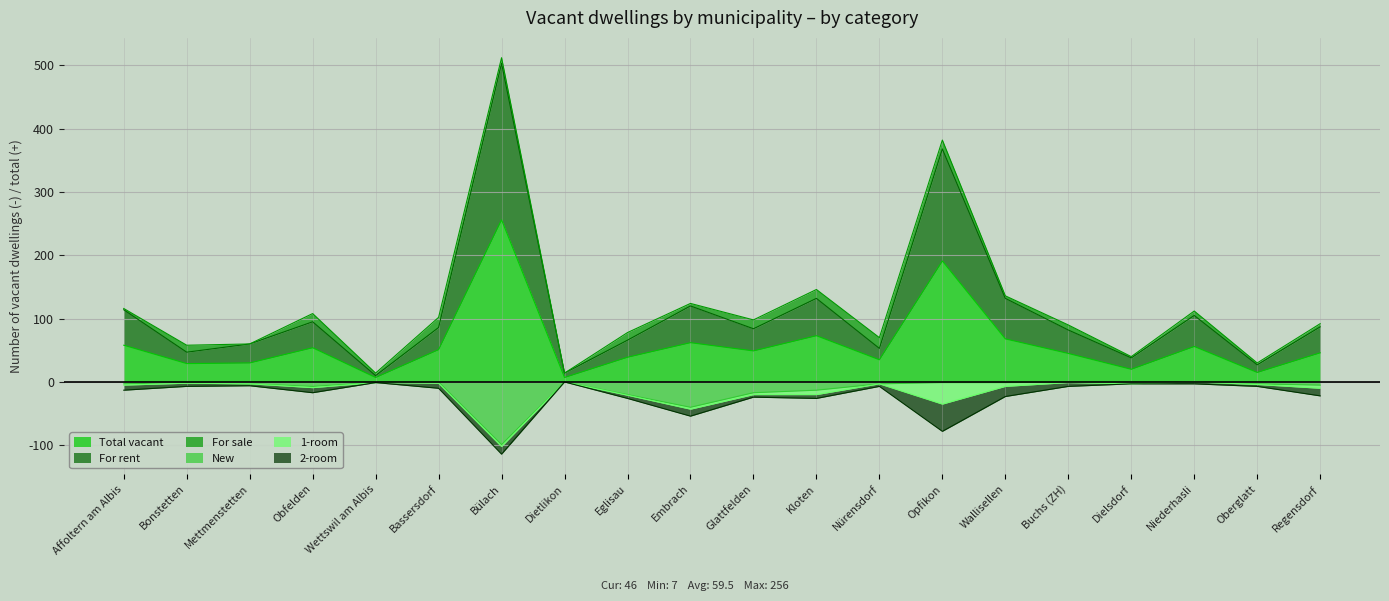

How many values in the New series are below -3?

7